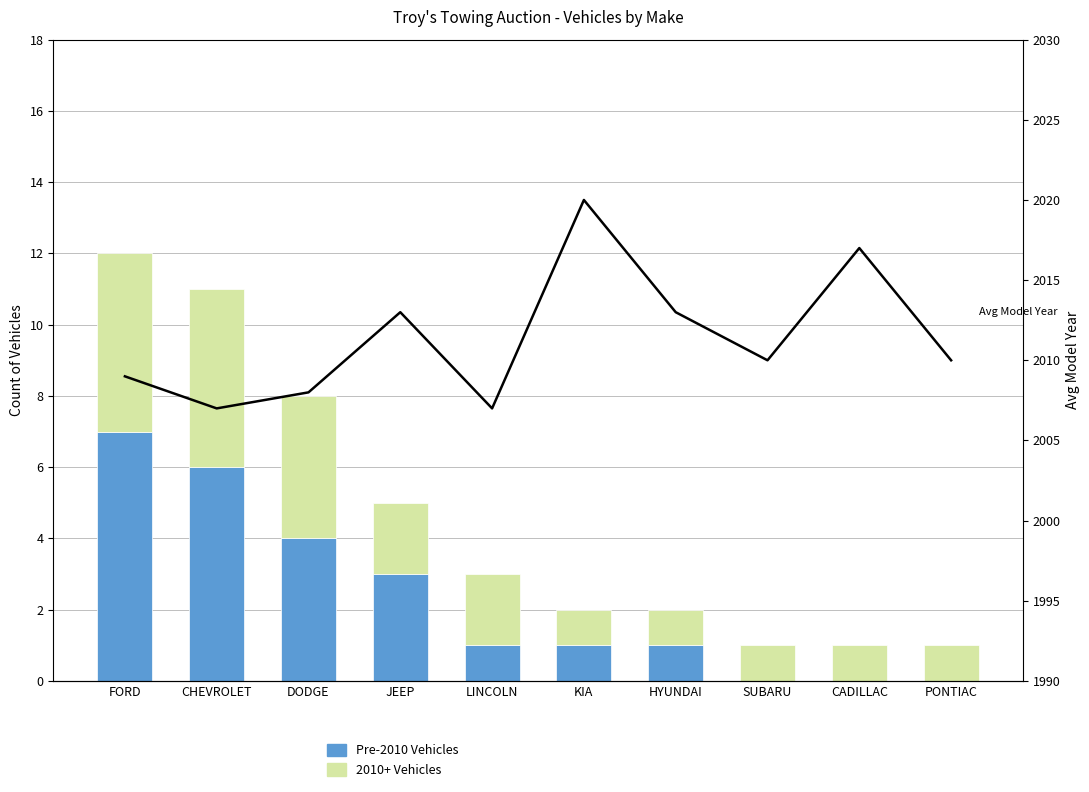

At which category is the sum across all series the highest?

KIA